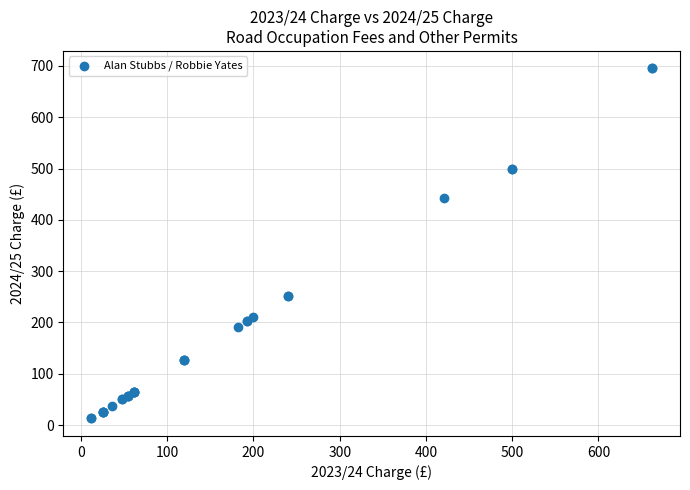

What Y value in the scatter plot is closest to 354?

442